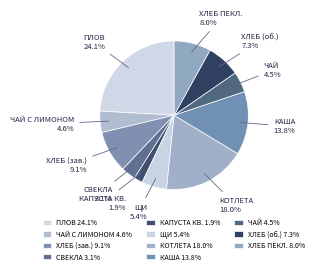

Approximately how many times larger is the value at ЩИ compared to ХЛЕБ (об.)?

0.7